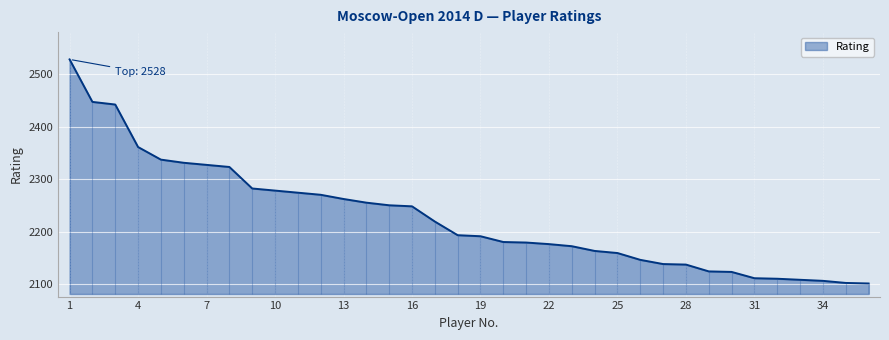

Does the chart display data point markers on the line(s)?

No